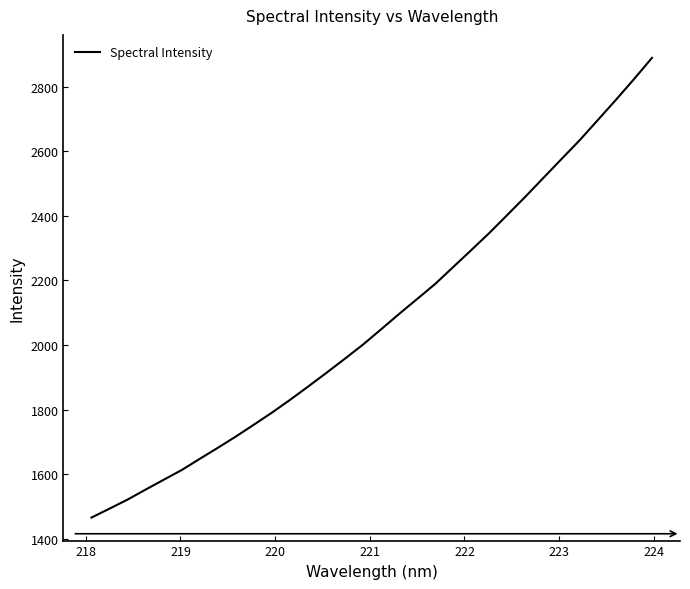

What is the minimum value shown in the chart?

1465.9